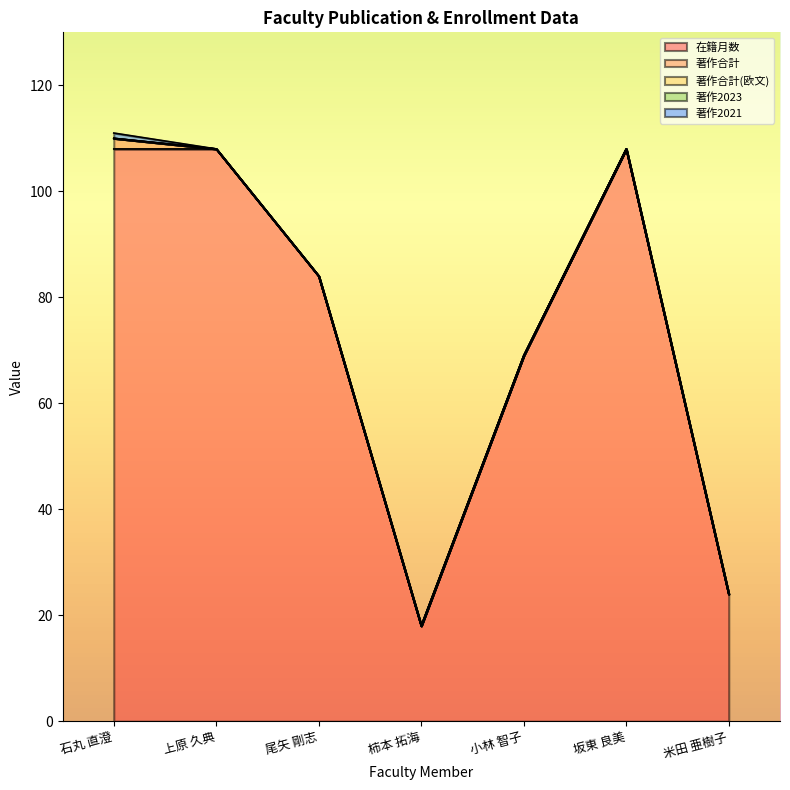

At how many categories does at least one series exceed 39?

5